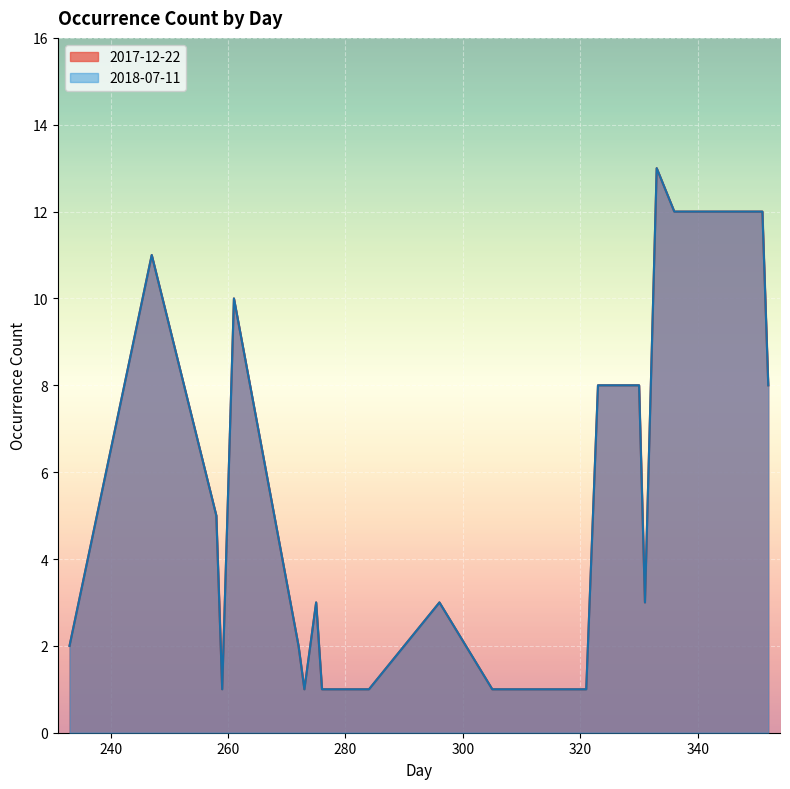

Does the chart display data point markers on the line(s)?

No